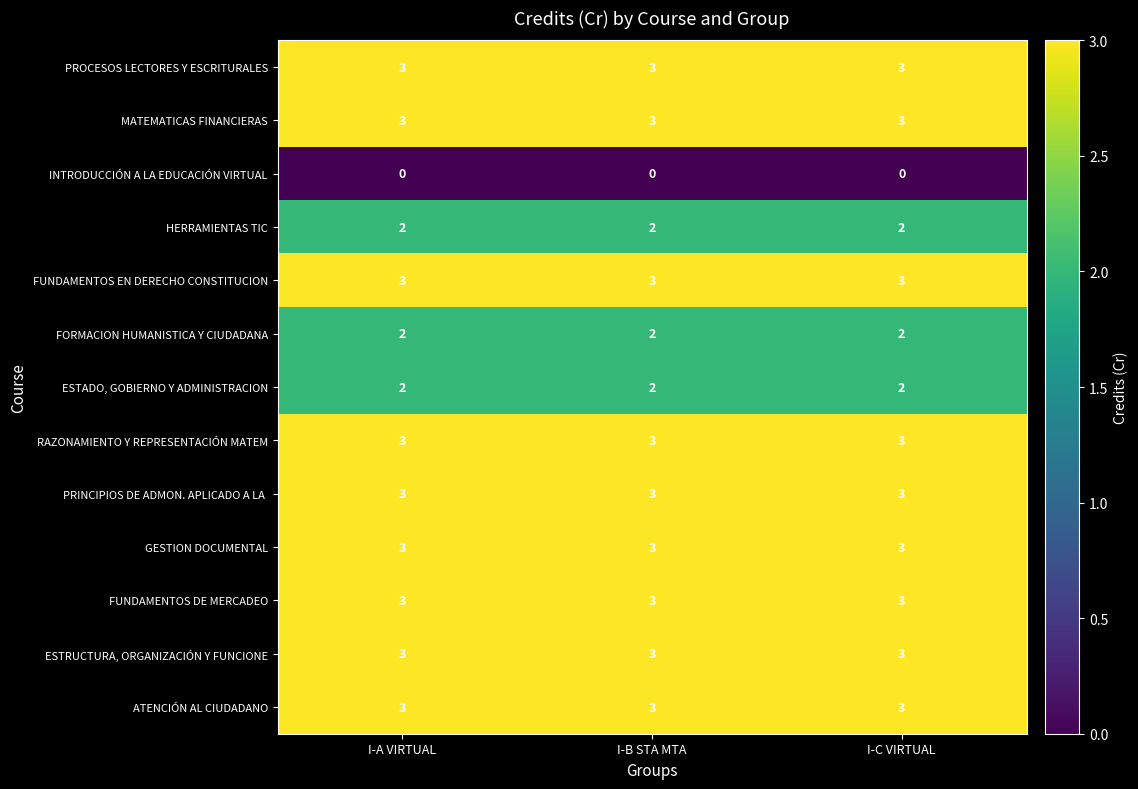

What value does the PROCESOS LECTORES Y ESCRITURALES series have at I-A VIRTUAL?

3